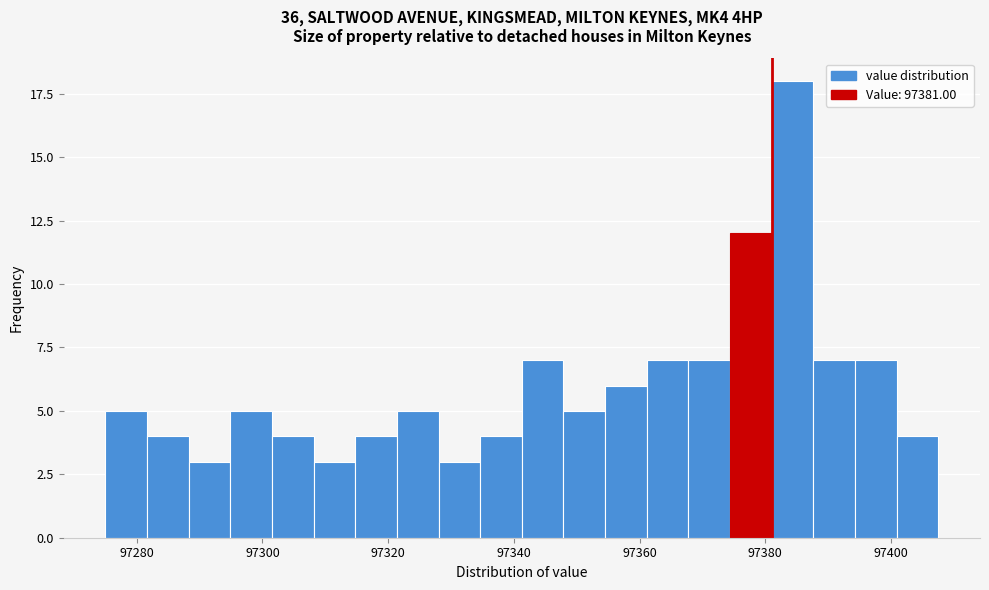

Read against the x-axis, roughly where is the centre of the tallest bar?

97384